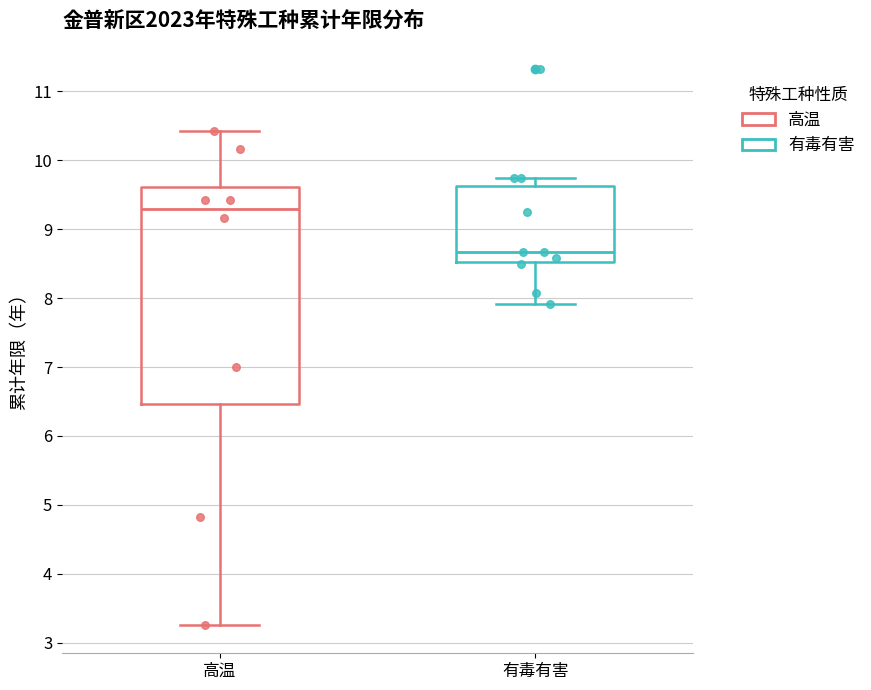

Reading left to right, read every box against the y-axis: the position of its median line, the range the box covers, and the ends of its whiskers. The values are not printed on the chart, so give them approximately, as read against the axis.

高温: median 9.3, box 6.5 to 9.6, whiskers 3.3 to 10.4
有毒有害: median 8.7, box 8.5 to 9.6, whiskers 7.9 to 9.8